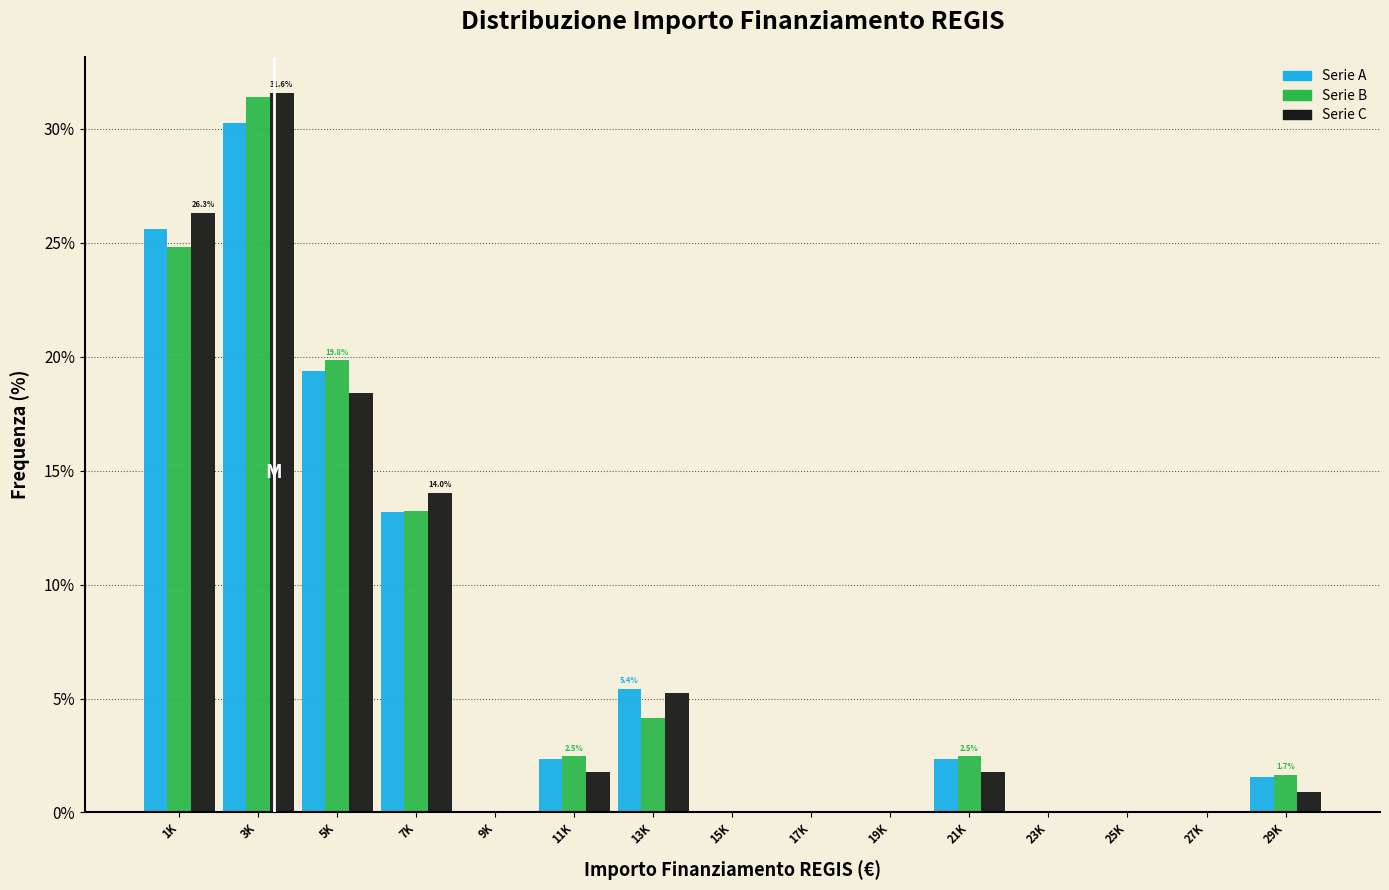

Which category has the highest value across all series?

3K